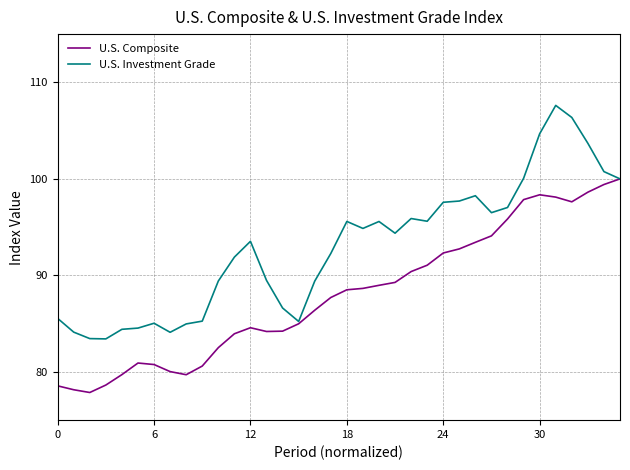

Count the number of categories in the chart.

36